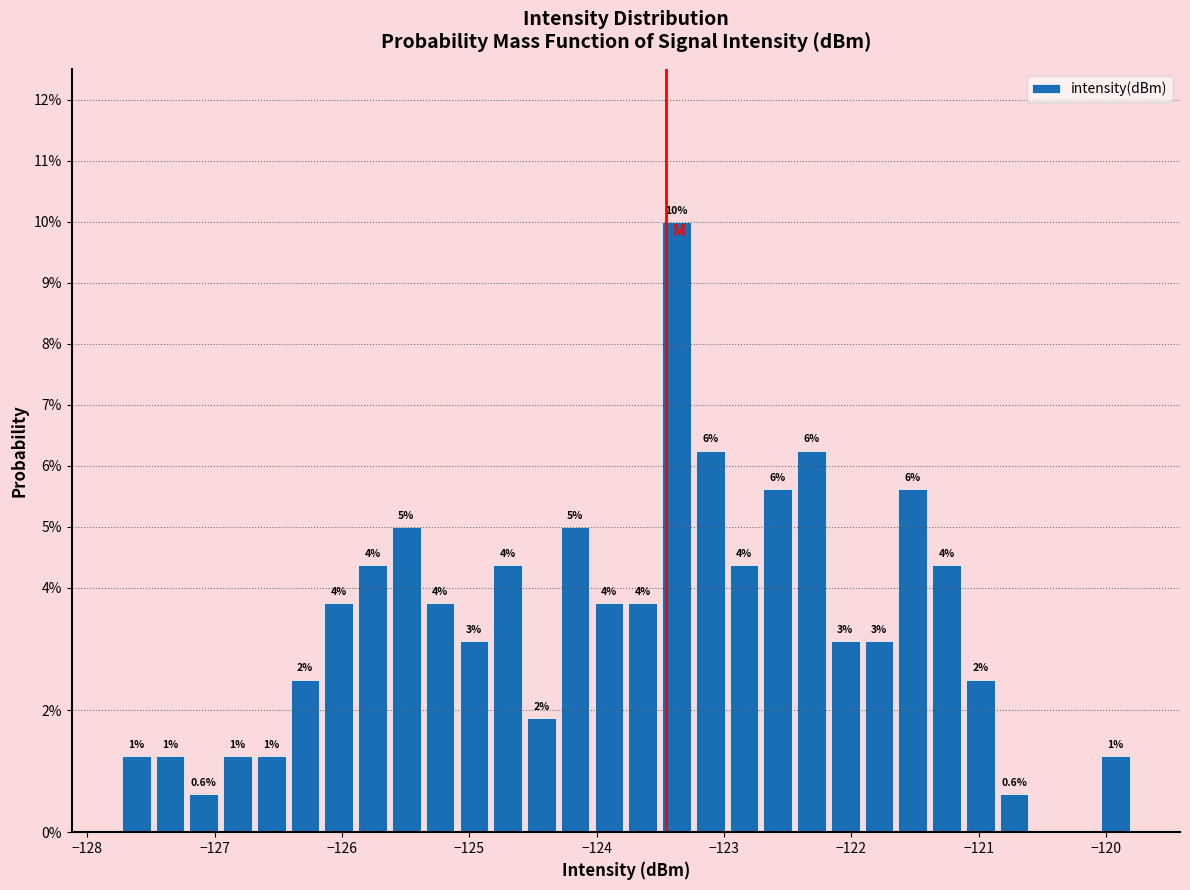

Read against the x-axis, roughly where is the centre of the tallest bar?

-123.4